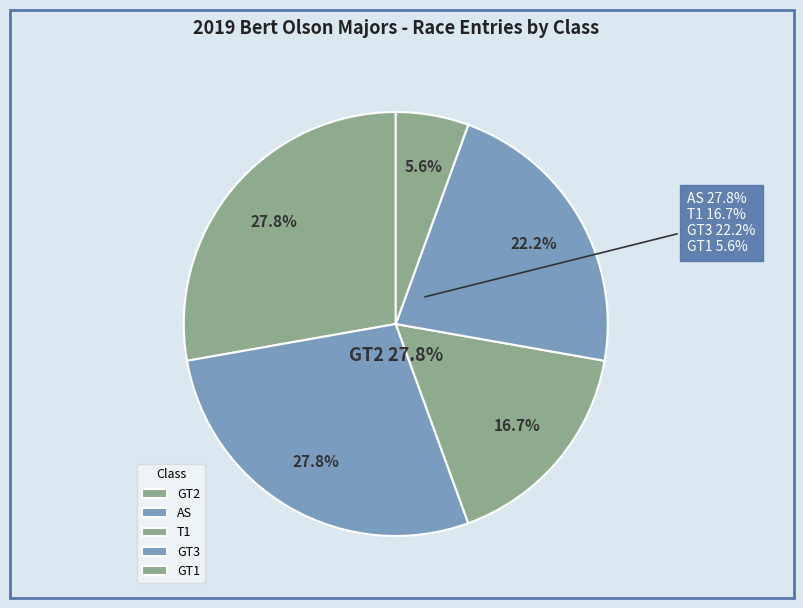

Does T1 account for over 50% of the chart?

No